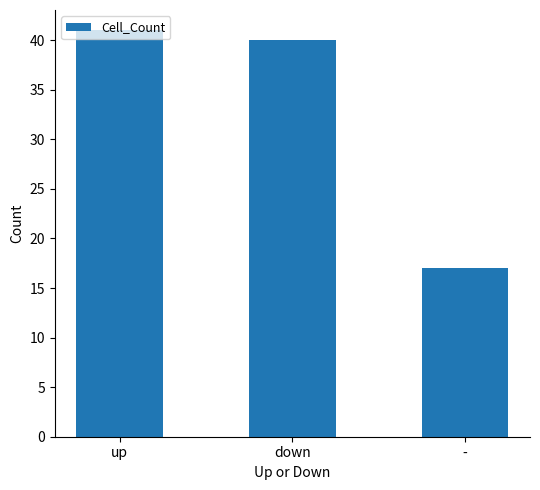

What is the greatest value displayed?

41